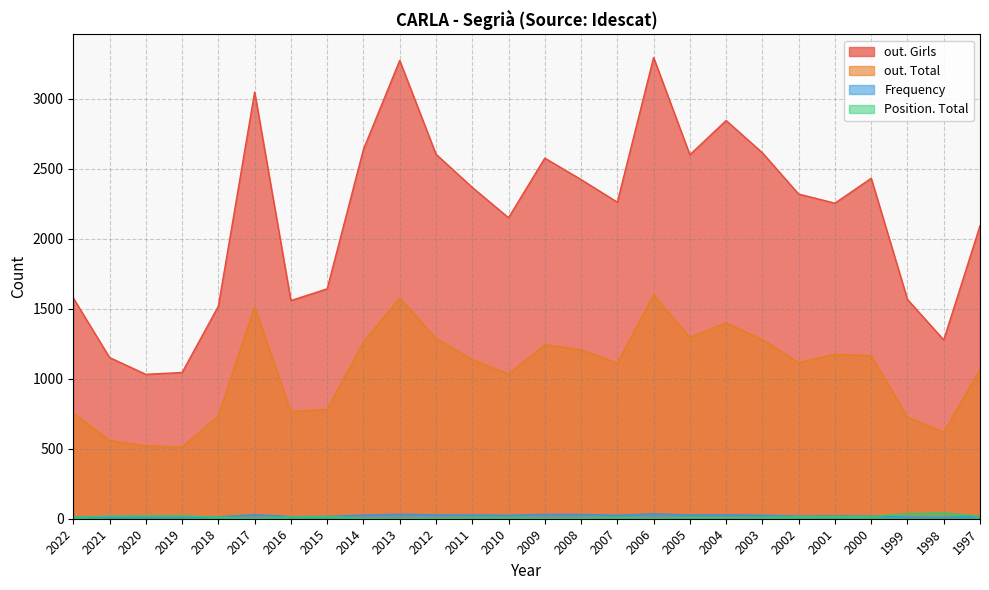

Which series has the largest total across all categories?

out. Girls